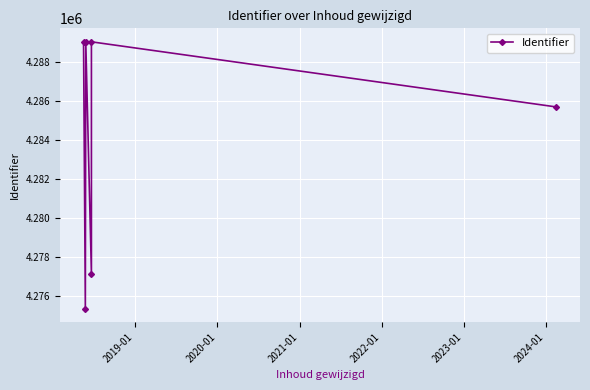

True or false: there are more than 2 points higher than both neighbors.

False